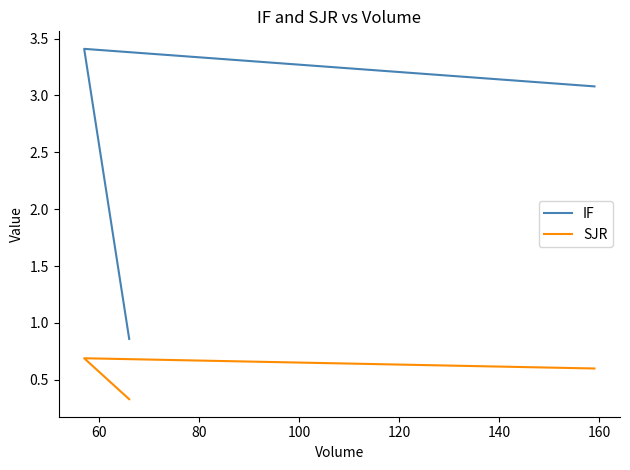

What is the difference between the maximum and minimum values in the SJR series?

0.4